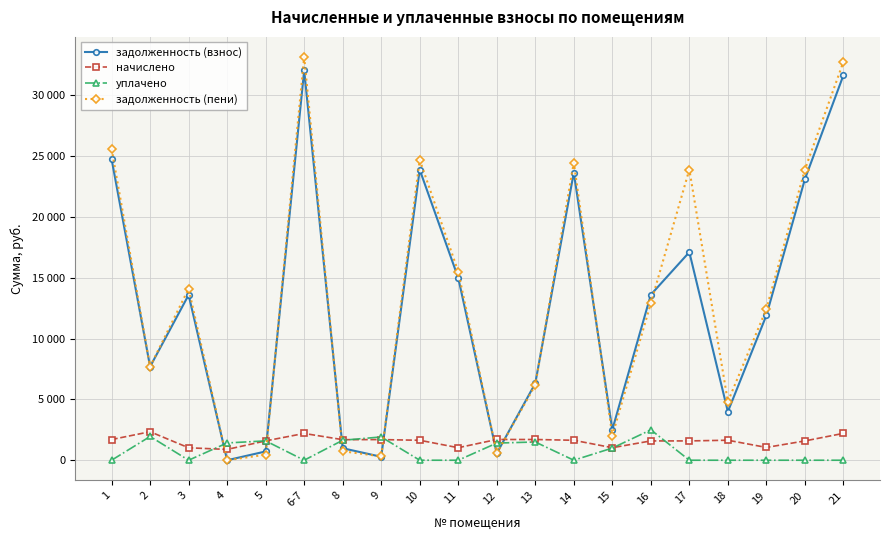

What are all the series names shown in the legend?

задолженность (взнос), начислено, уплачено, задолженность (пени)